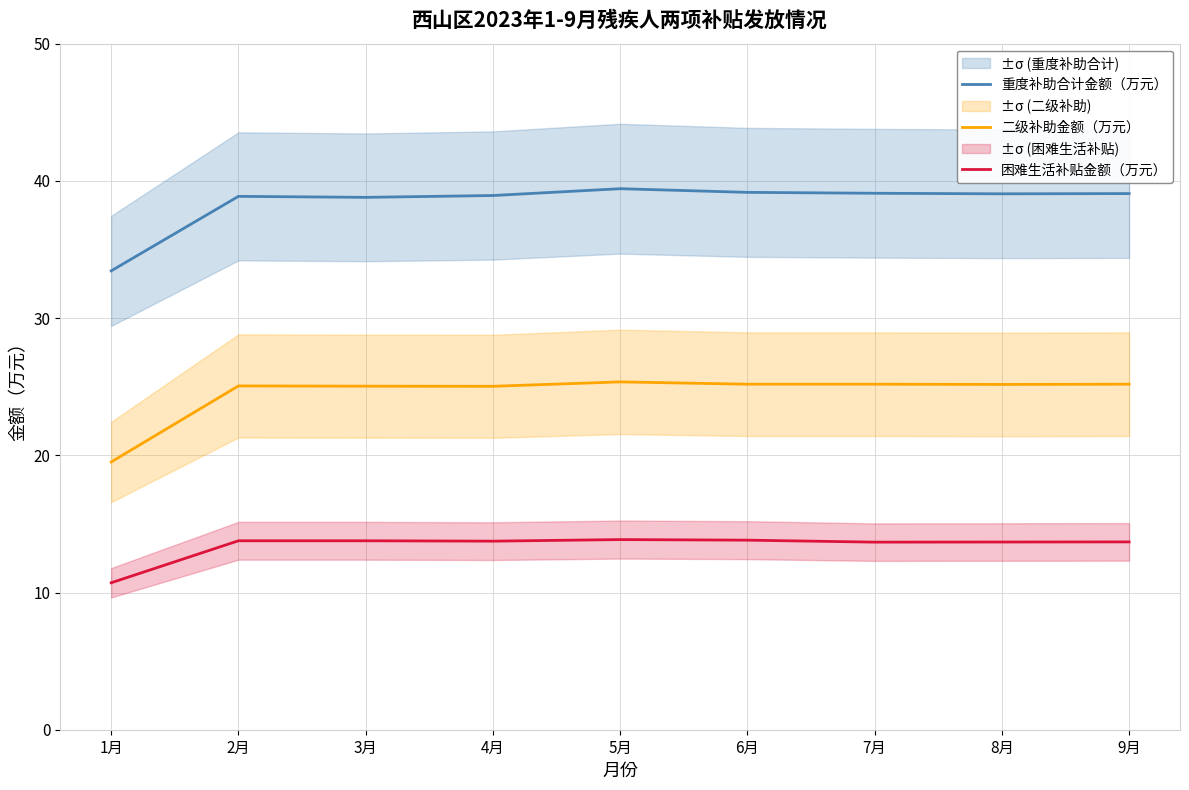

At how many categories does at least one series exceed 12?

9